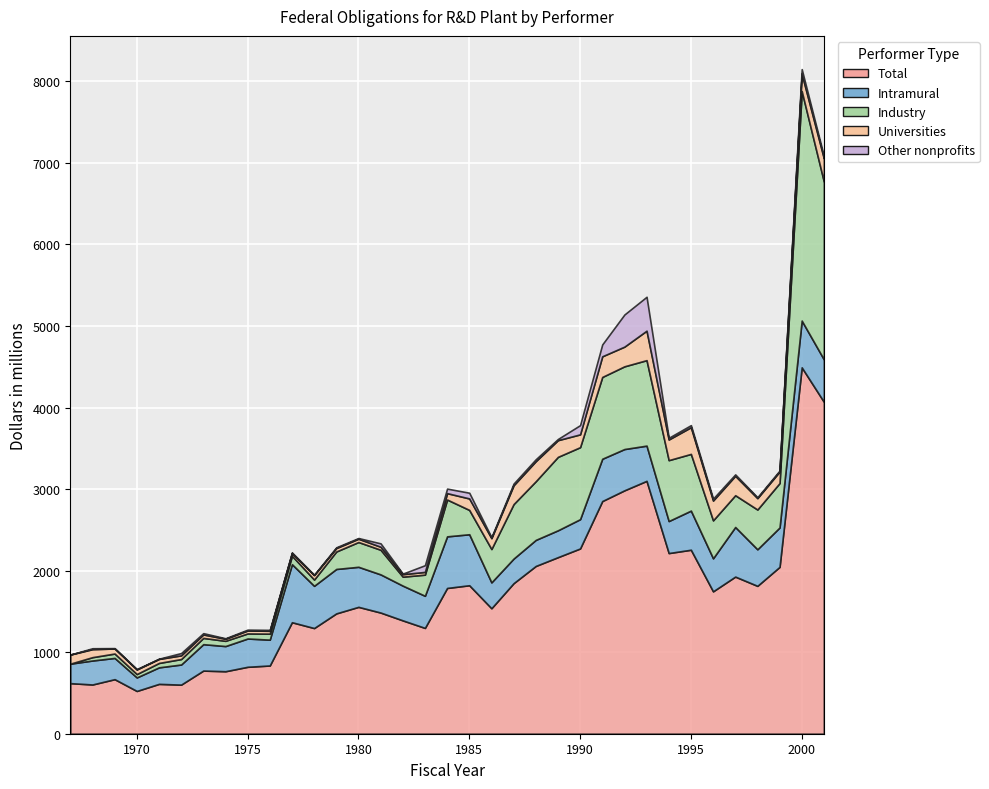

At which category does Total reach its first local peak?

1969